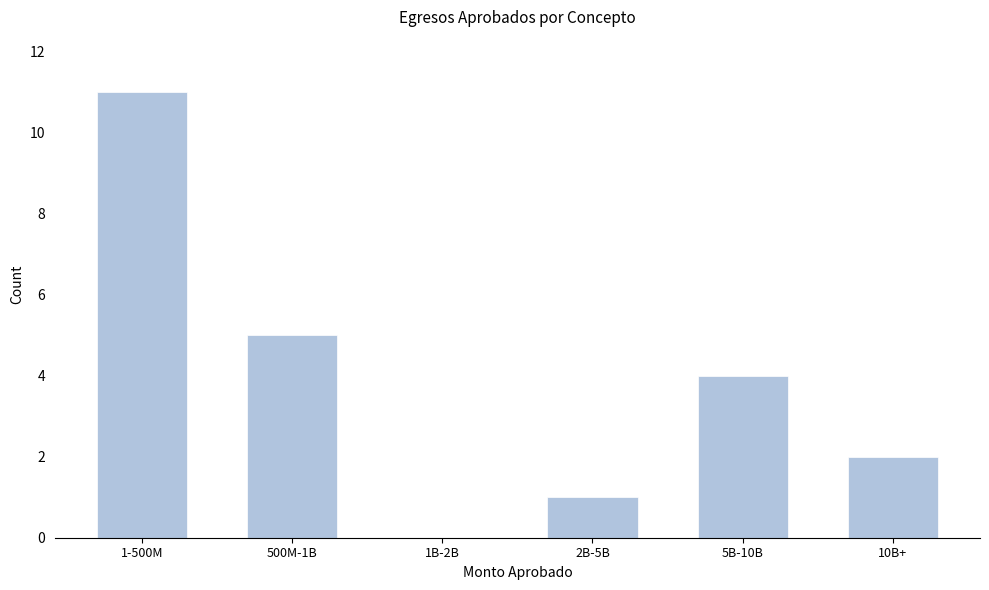

Reading left to right, list all the values displayed in this chart.

1-500M=11	500M-1B=5	1B-2B=0	2B-5B=1	5B-10B=4	10B+=2